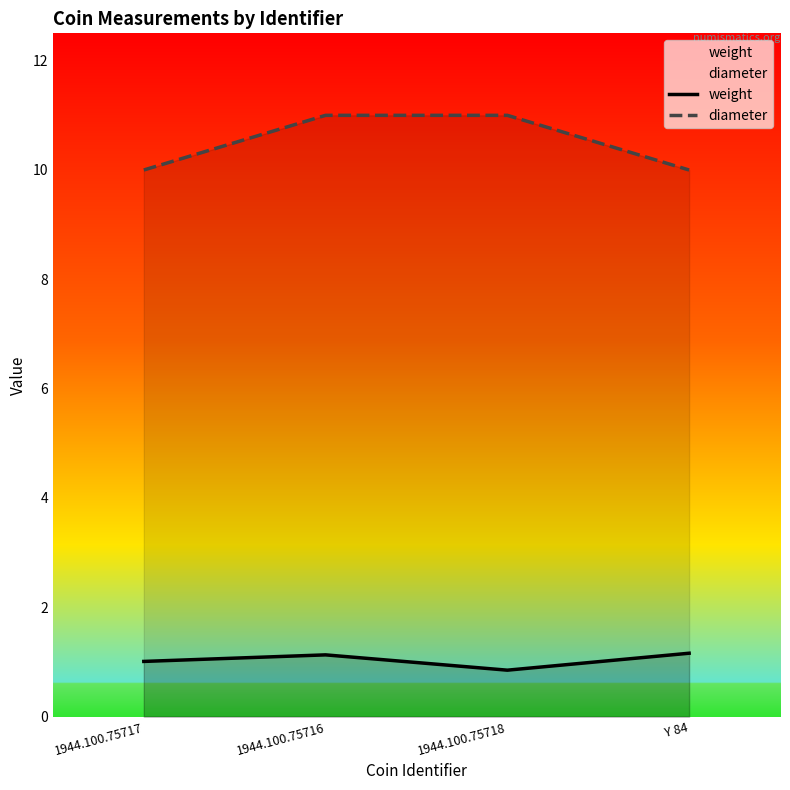

Reading right to left, list all the values displayed in this chart.

weight: Y 84=1.2	1944.100.75718=0.8	1944.100.75716=1.1	1944.100.75717=1.0
diameter: Y 84=10.0	1944.100.75718=11.0	1944.100.75716=11.0	1944.100.75717=10.0